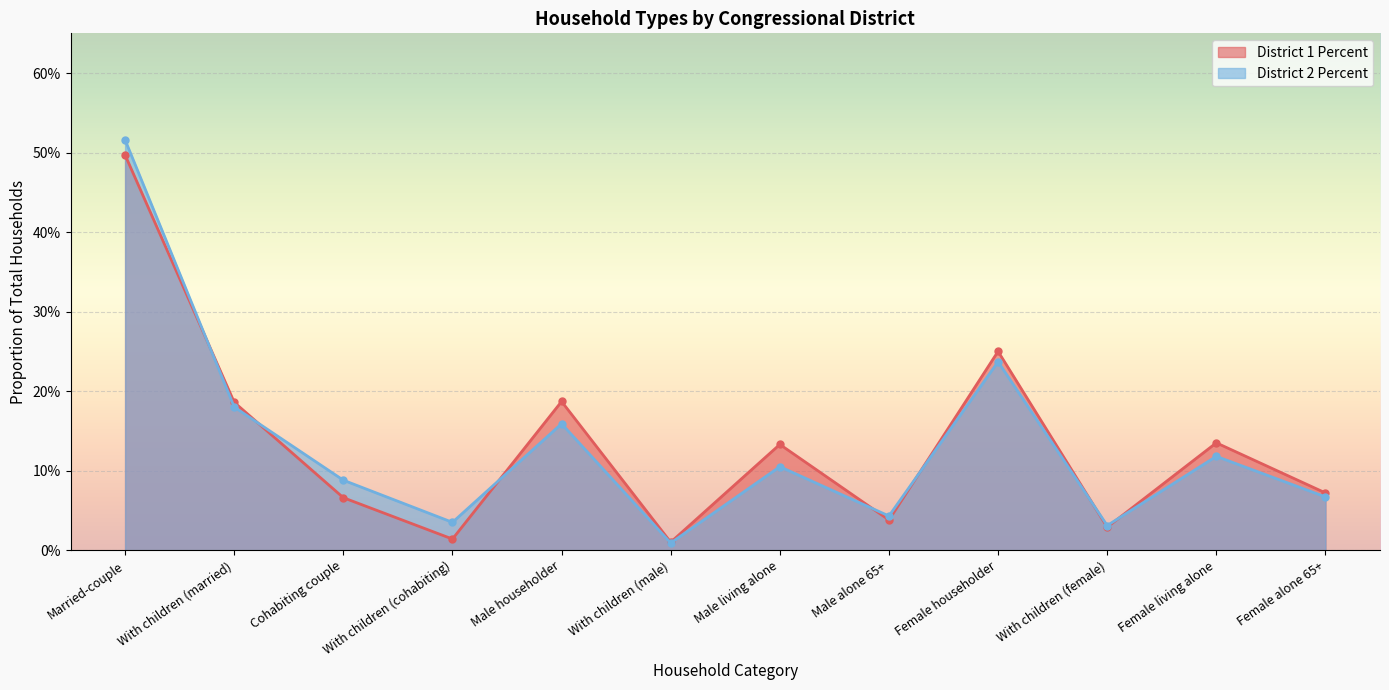

What is the highest value of the District 1 Percent line series?

0.5